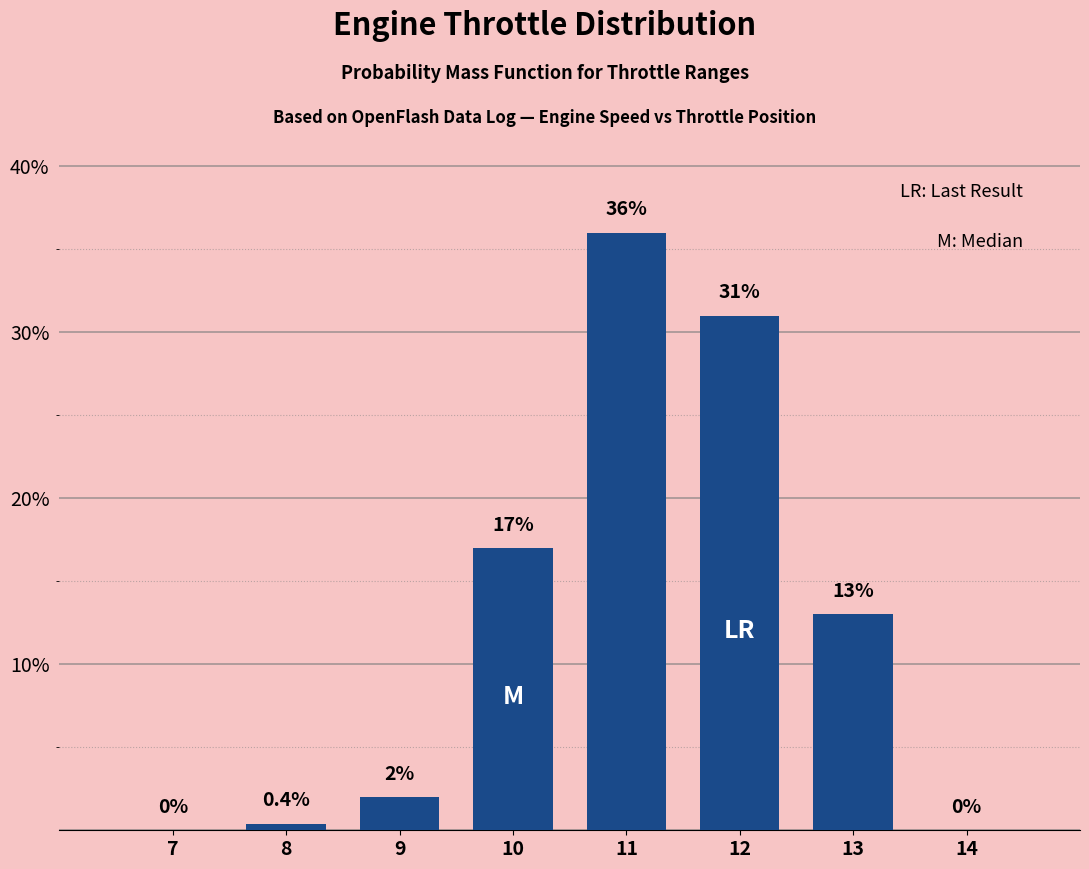

What is the maximum value shown in the chart?

36.0